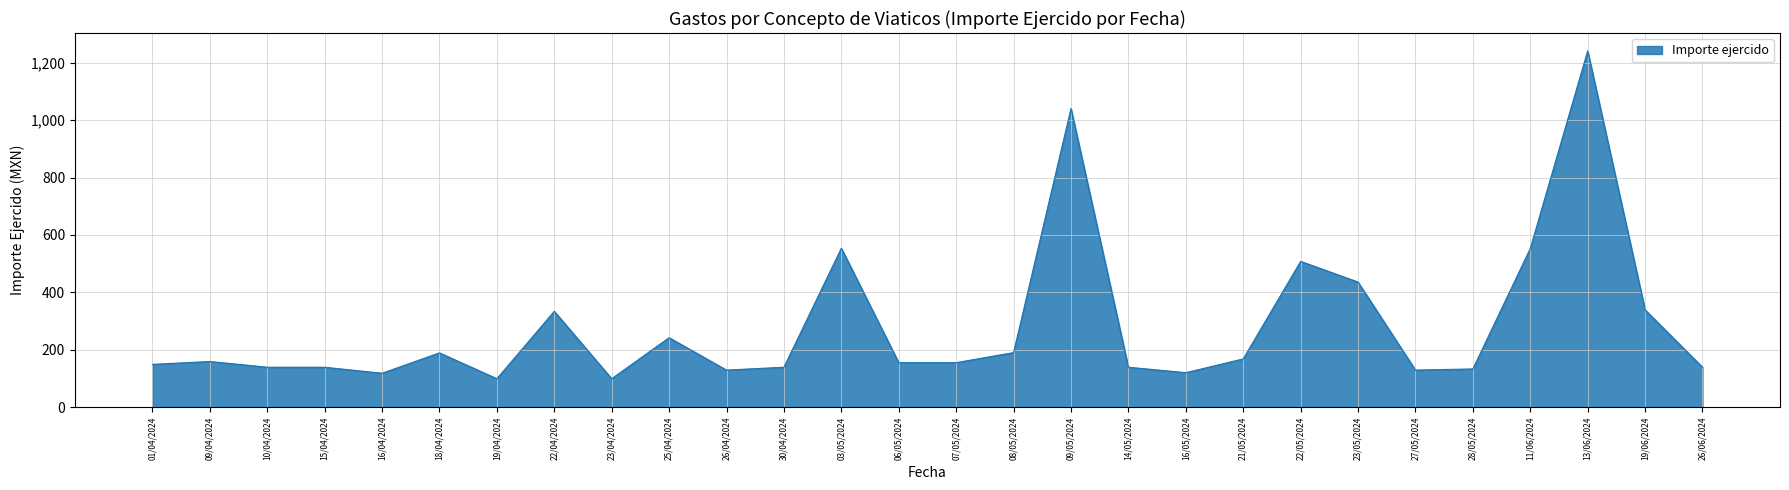

Is it true that the value at 06/05/2024 is 251.8?

False